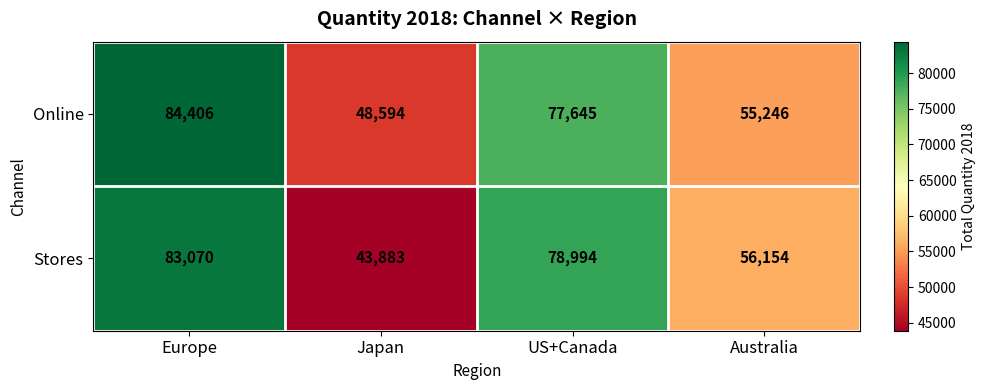

What is the difference between the Stores values at Australia and US+Canada?

22840